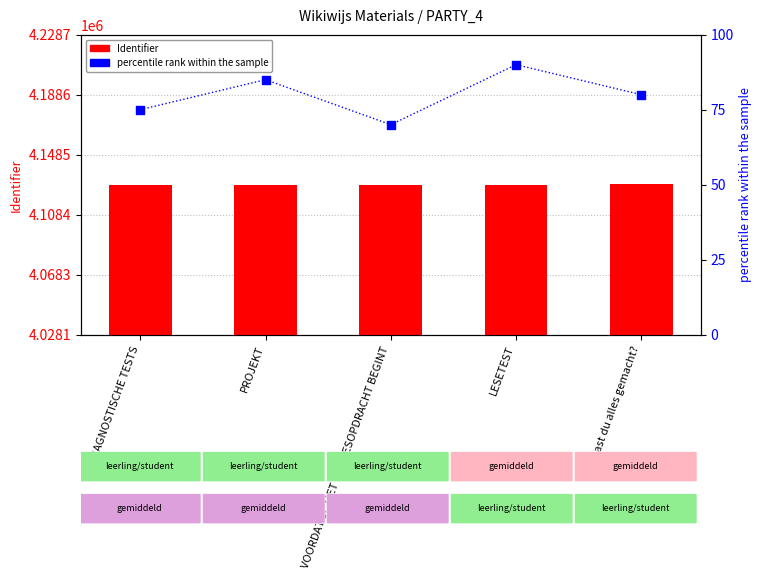

Is the value of Identifier at Hast du alles gemacht? greater than the value of percentile rank within the sample at PROJEKT?

Yes